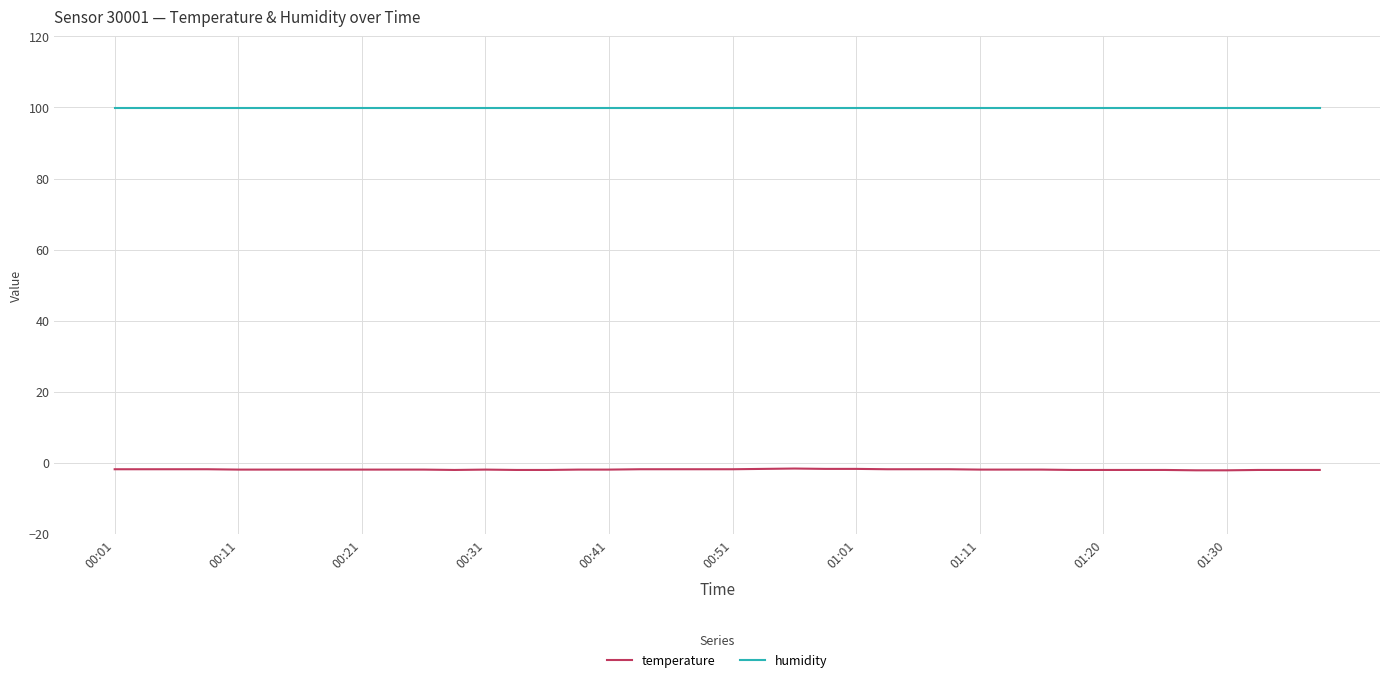

What is the maximum value shown in the chart?

99.9